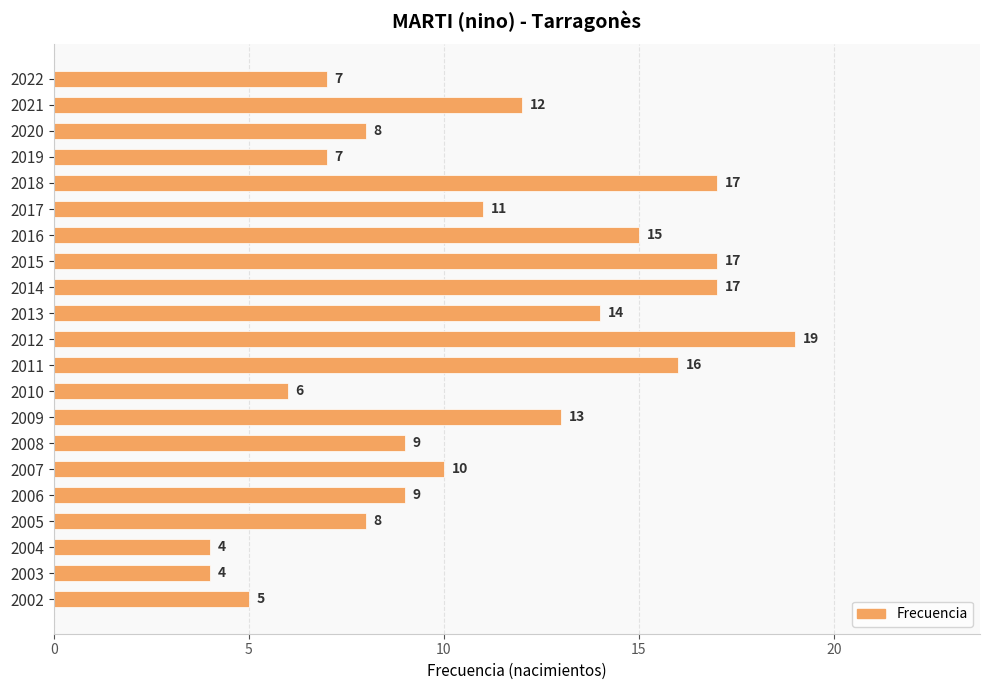

The value at 2009 is 13. True or false?

True